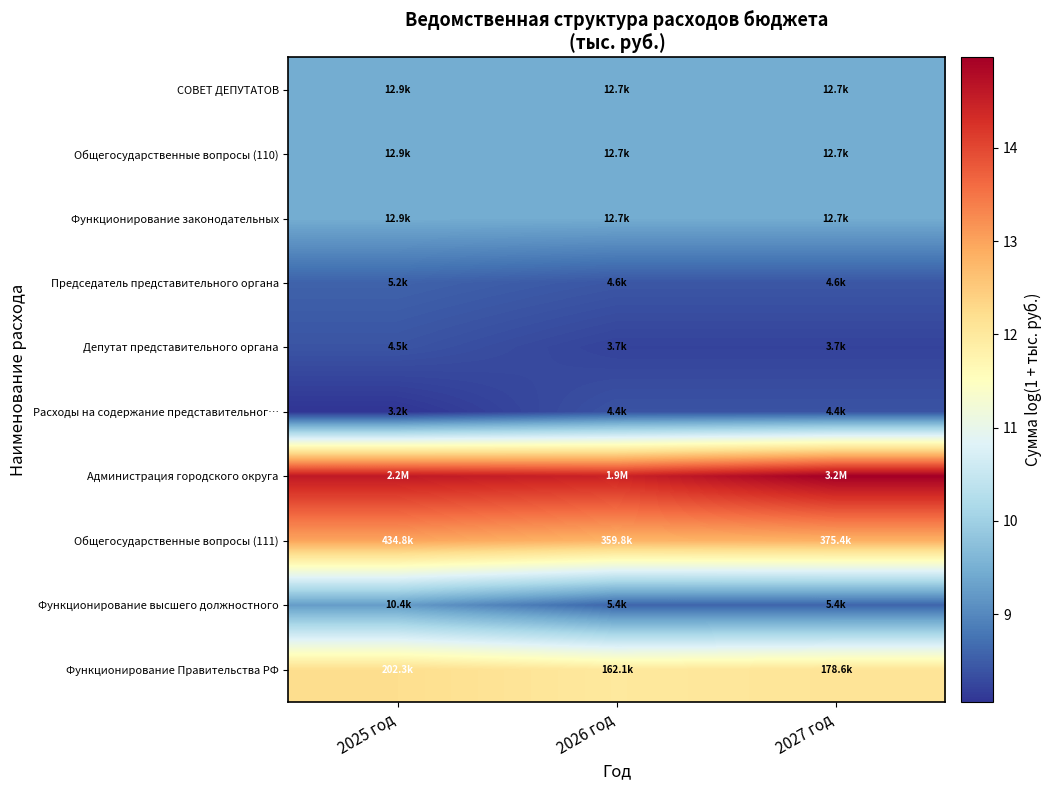

At which category does the chart reach its minimum across all series?

2025 год